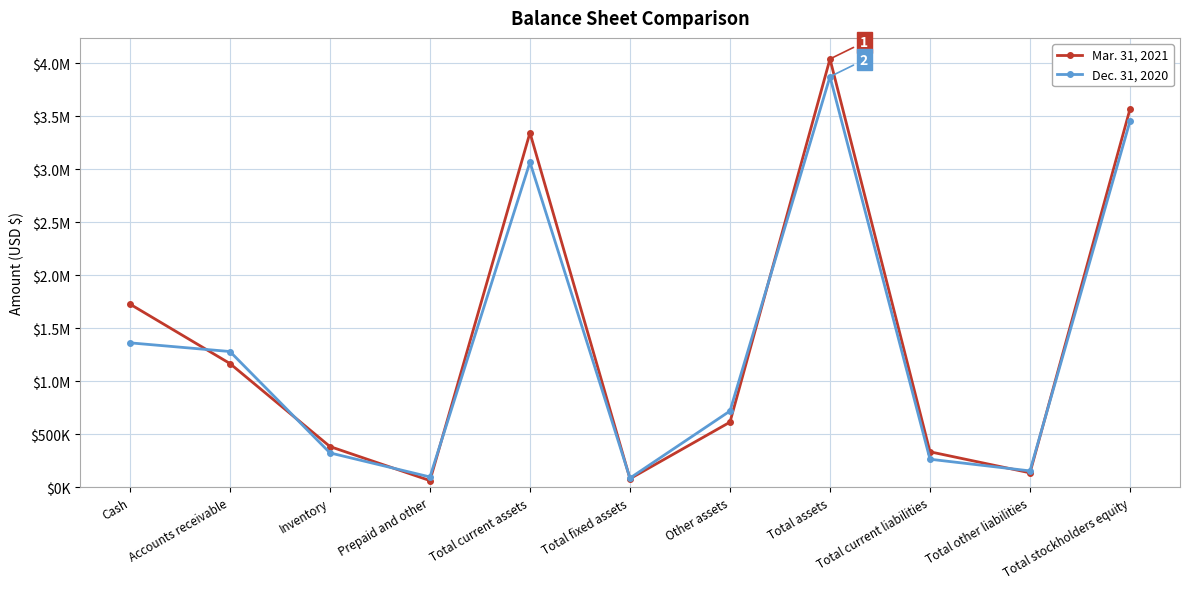

Rank the categories by Mar. 31, 2021 value from lowest to highest.

Prepaid and other, Total fixed assets, Total other liabilities, Total current liabilities, Inventory, Other assets, Accounts receivable, Cash, Total current assets, Total stockholders equity, Total assets